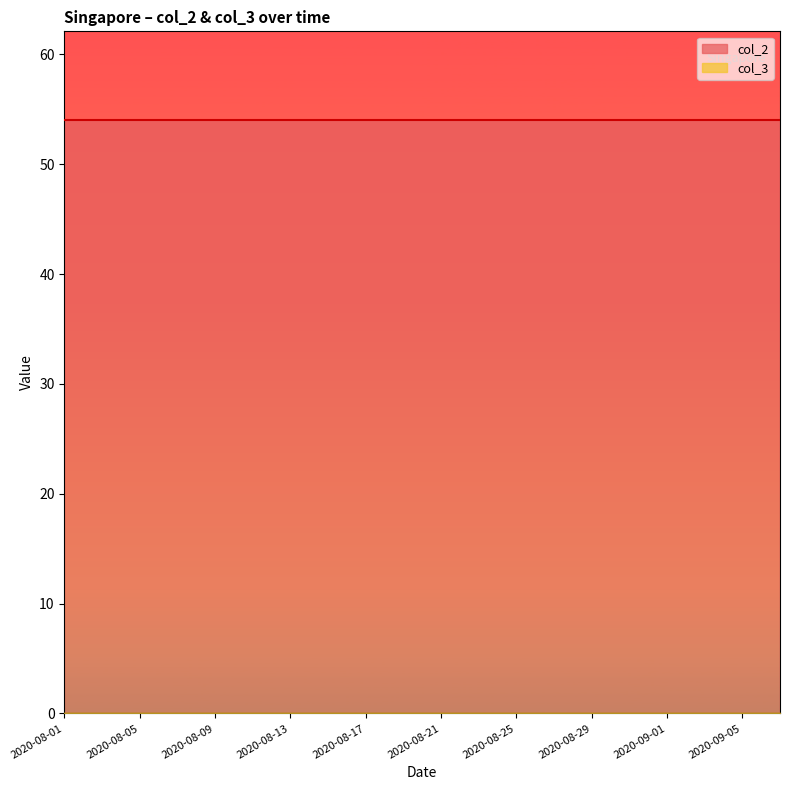

What is the total value across all series at 2020-08-17?

54